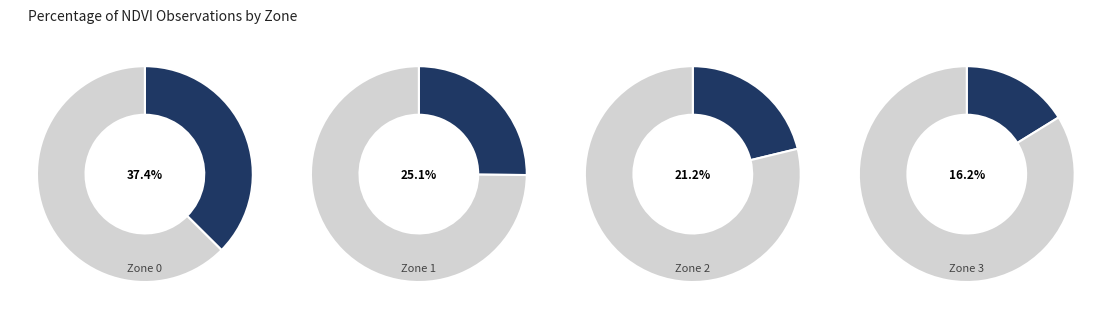

How many slices are in this pie chart?

4